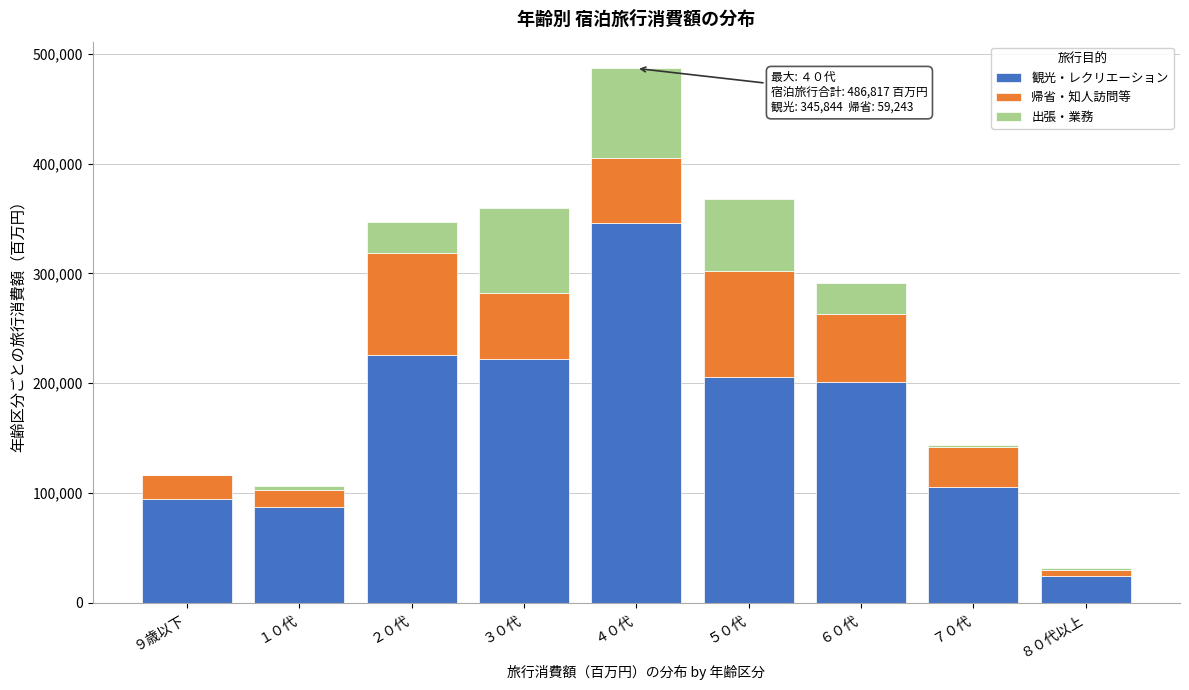

Reading right to left, list the values for the 観光・レクリエーション series.

８０代以上=24483.6	７０代=105395.6	６０代=201153.2	５０代=205911.2	４０代=345844.4	３０代=221847.3	２０代=225618.7	１０代=87487.3	９歳以下=94365.5